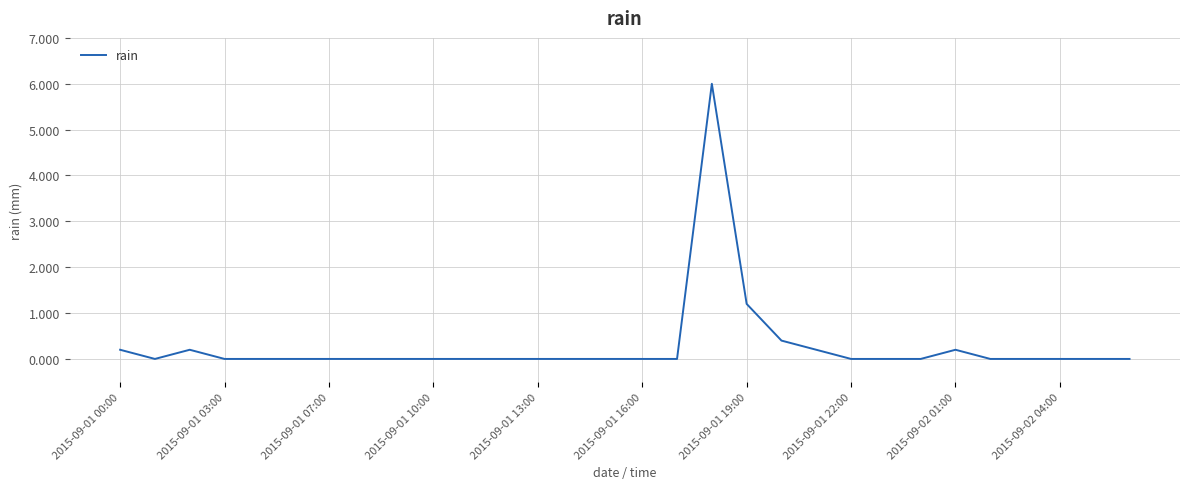

What is the greatest value displayed?

6.0